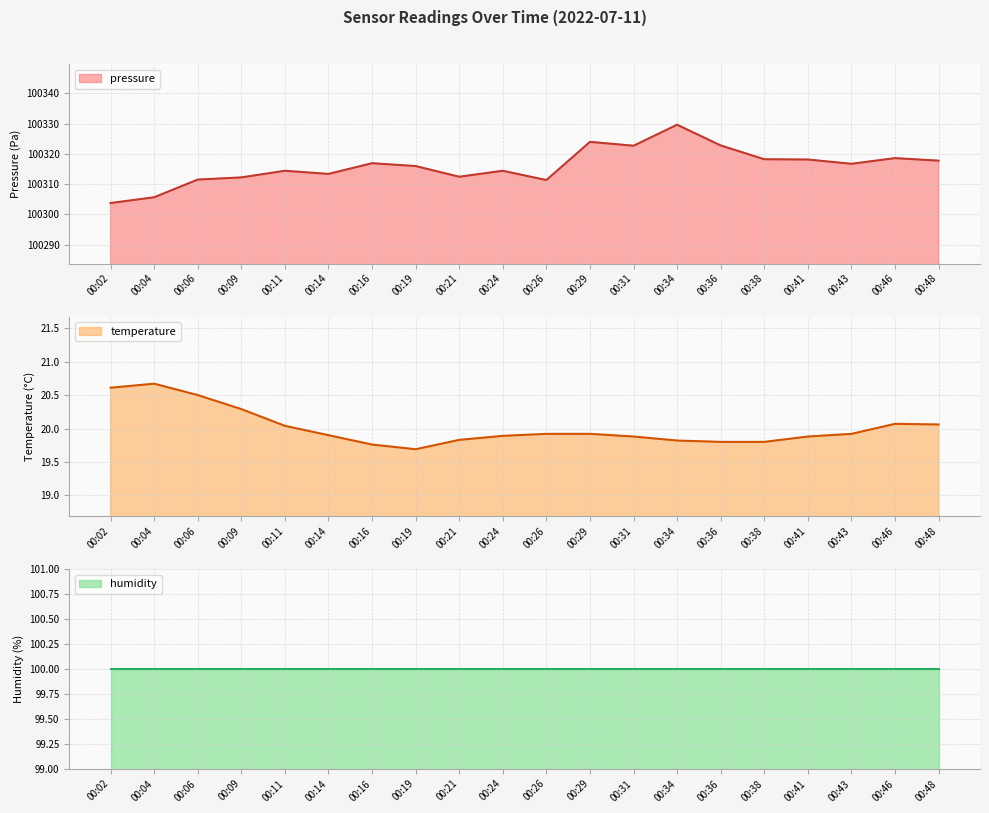

How many data points does each series have?

20